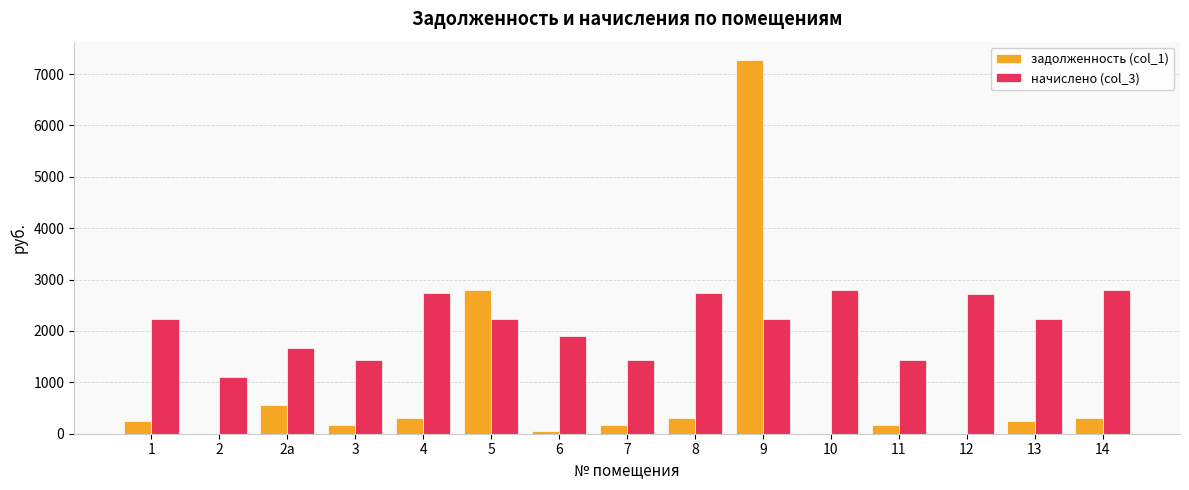

What is the highest value of the задолженность (col_1) series?

7265.9